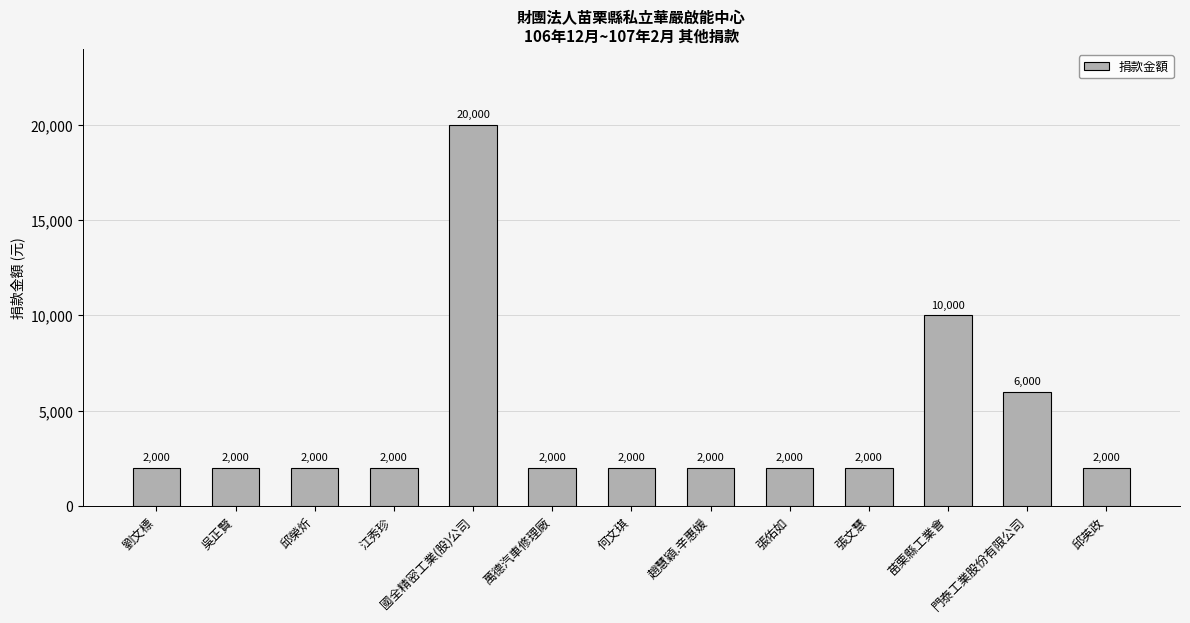

At which category does the chart reach its peak across all series?

國全精密工業(股)公司